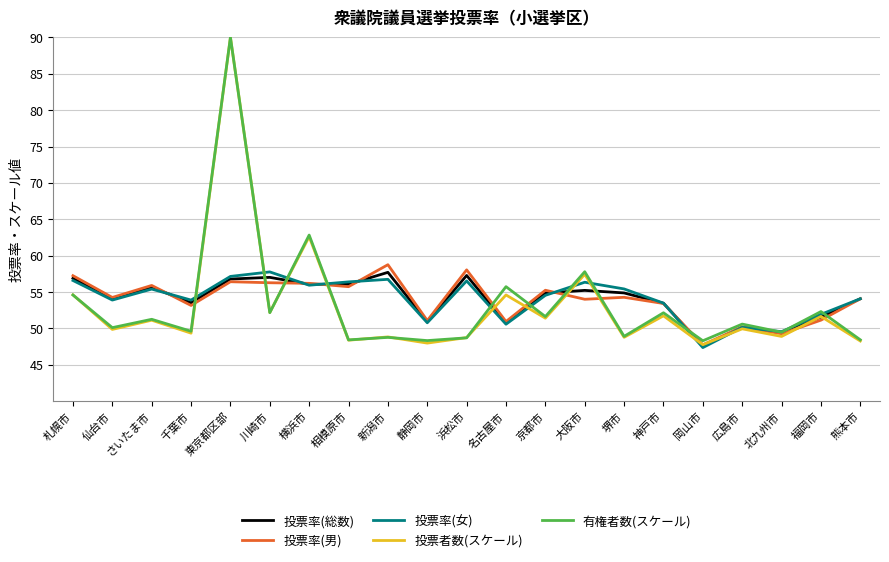

The value of 投票率(男) at 浜松市 is 96.9. True or false?

False